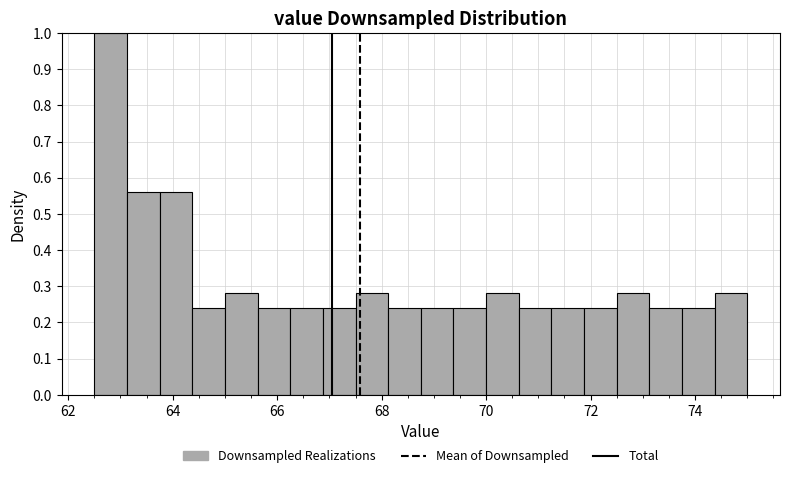

Around what value on the x-axis is the tallest bar? Give the approximate position of its centre, as read against the axis.

62.8